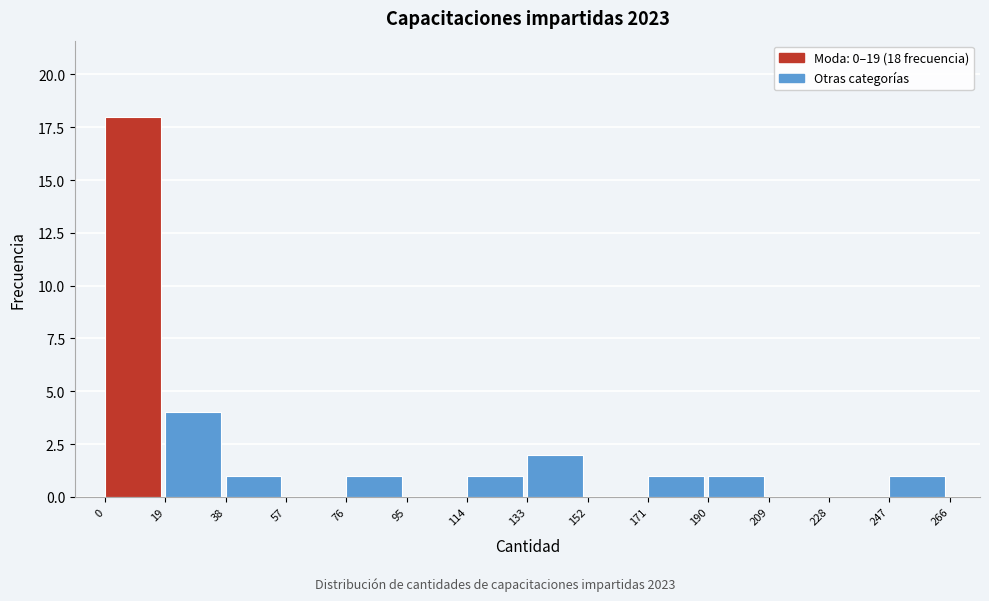

Over which range of the x-axis is the bar tallest?

0 to 19